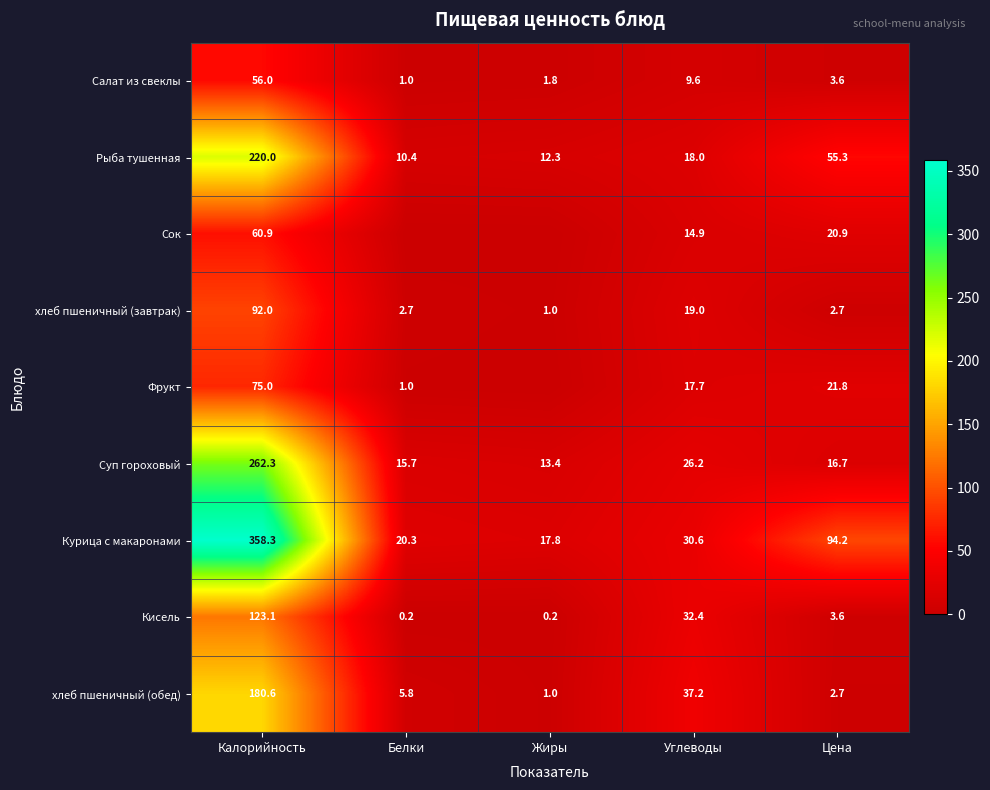

What is the average value of the Кисель series?

31.9